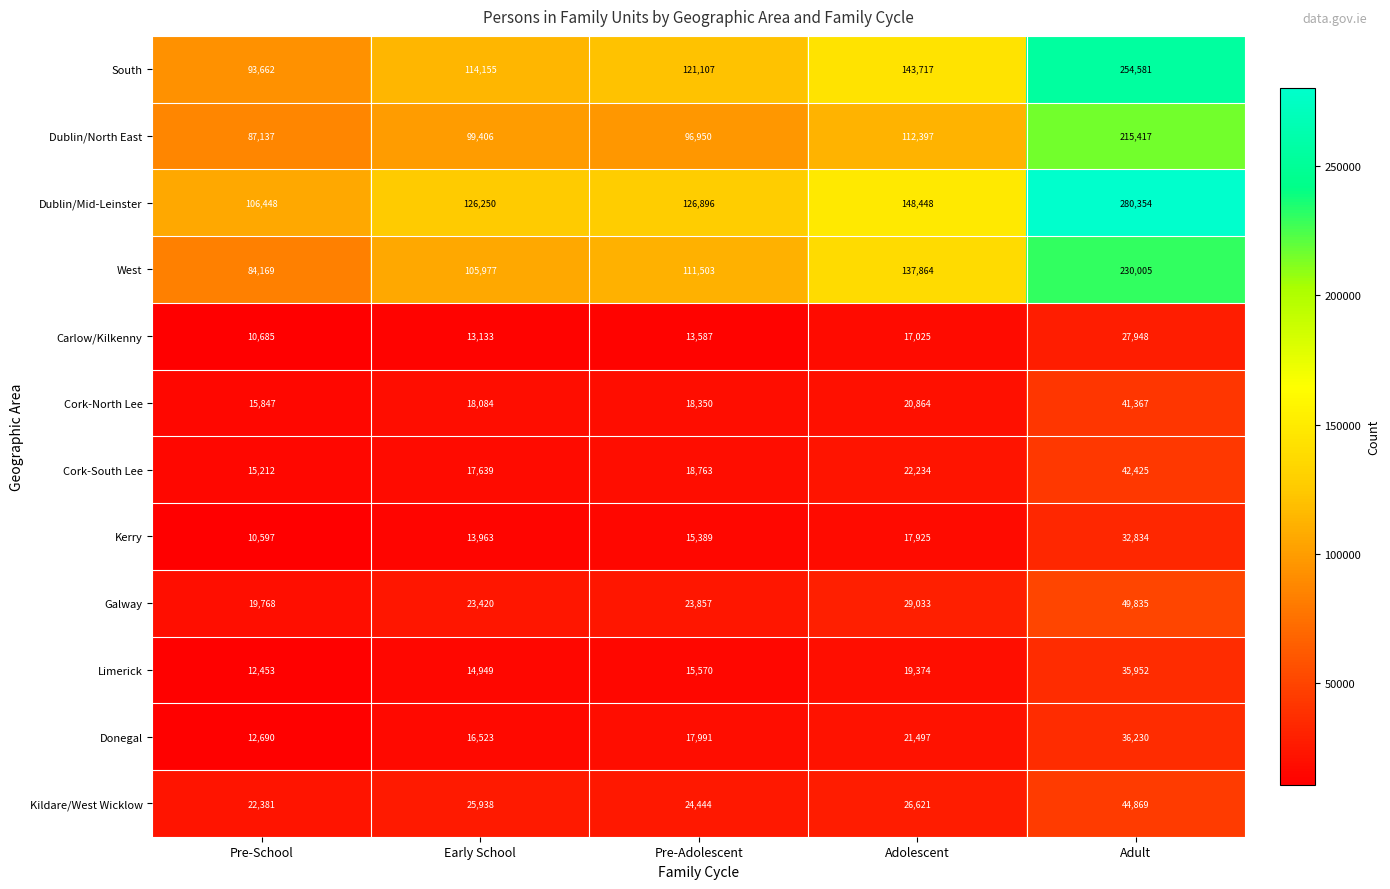

What is the spread (max minus min) of values at Pre-Adolescent?

113309